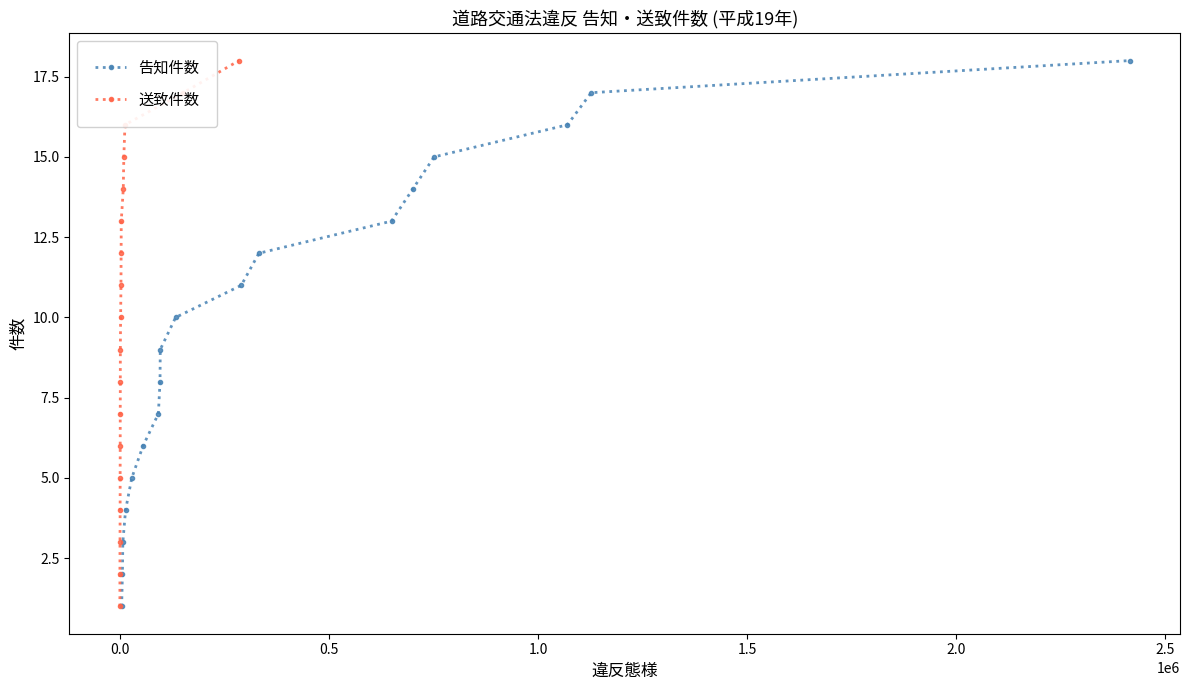

True or false: 送致件数 and 告知件数 cross at least once.

False